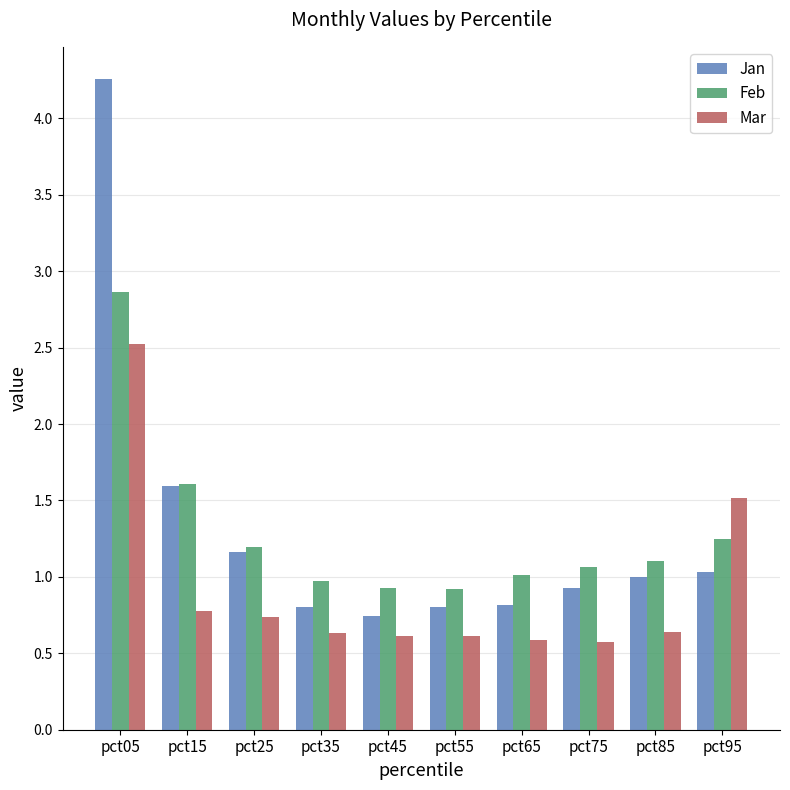

Does the chart contain stacked bars?

No